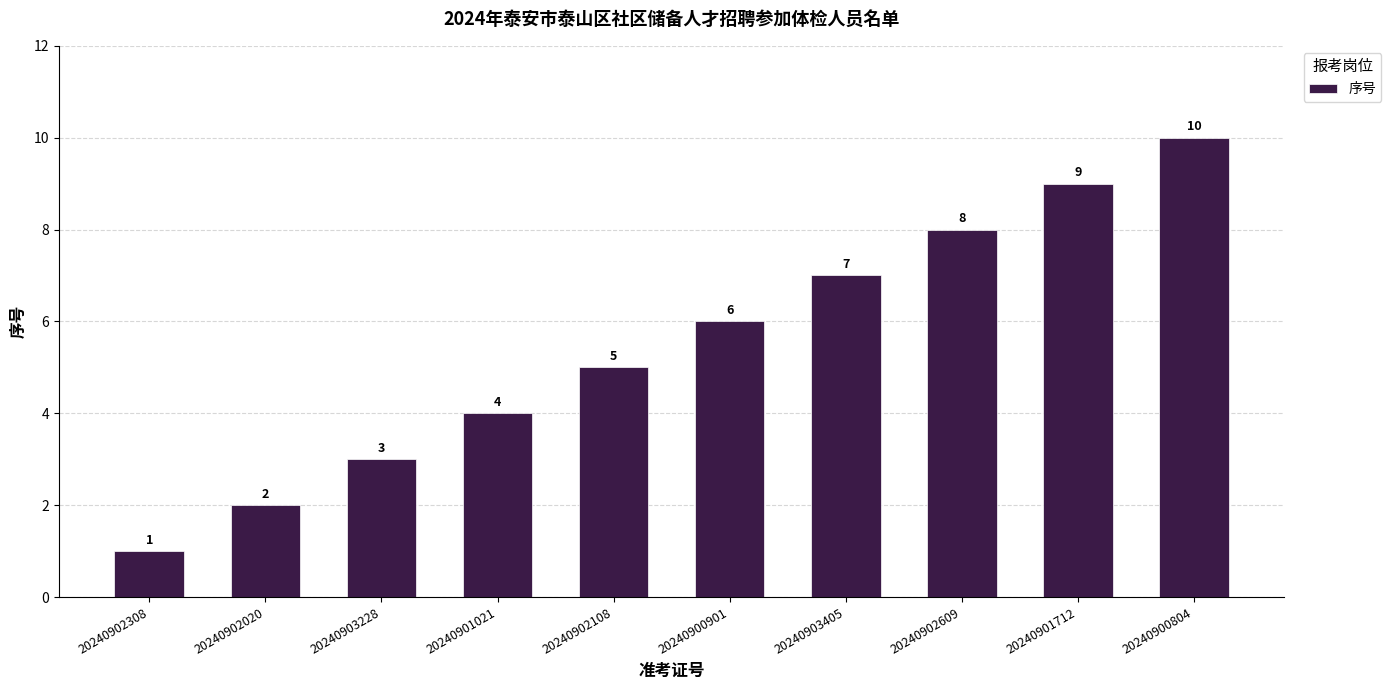

How many distinct data groups are displayed?

1